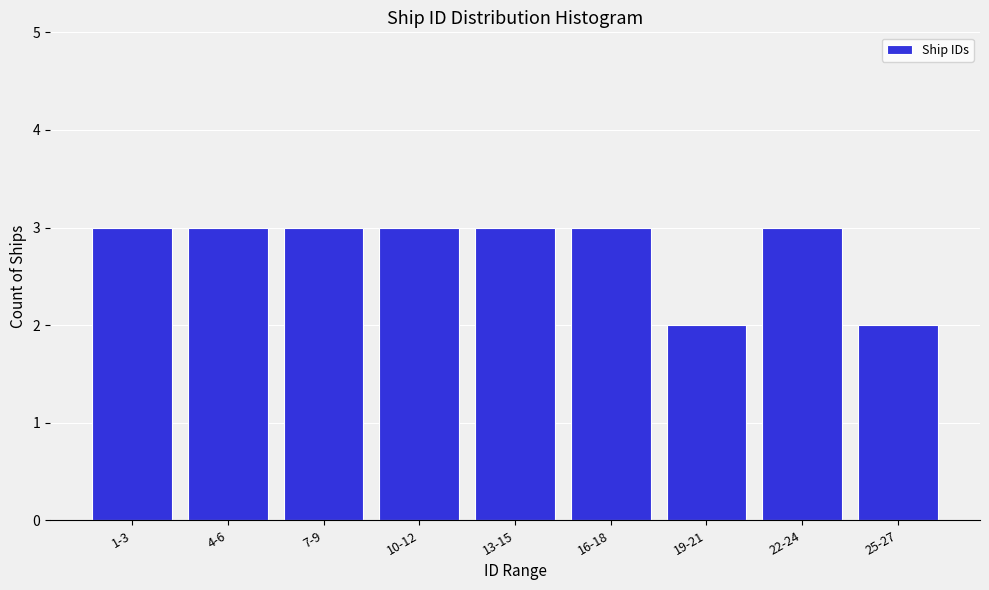

Reading right to left, what are all the values shown in this chart?

2	3	2	3	3	3	3	3	3